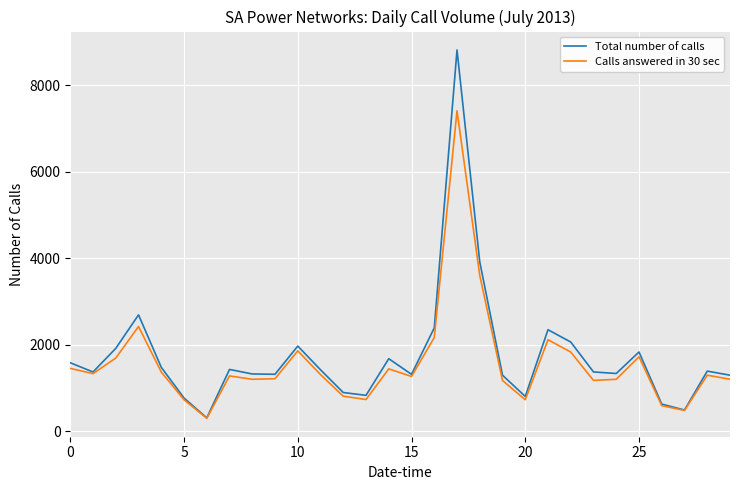

What is the greatest value displayed?

8812